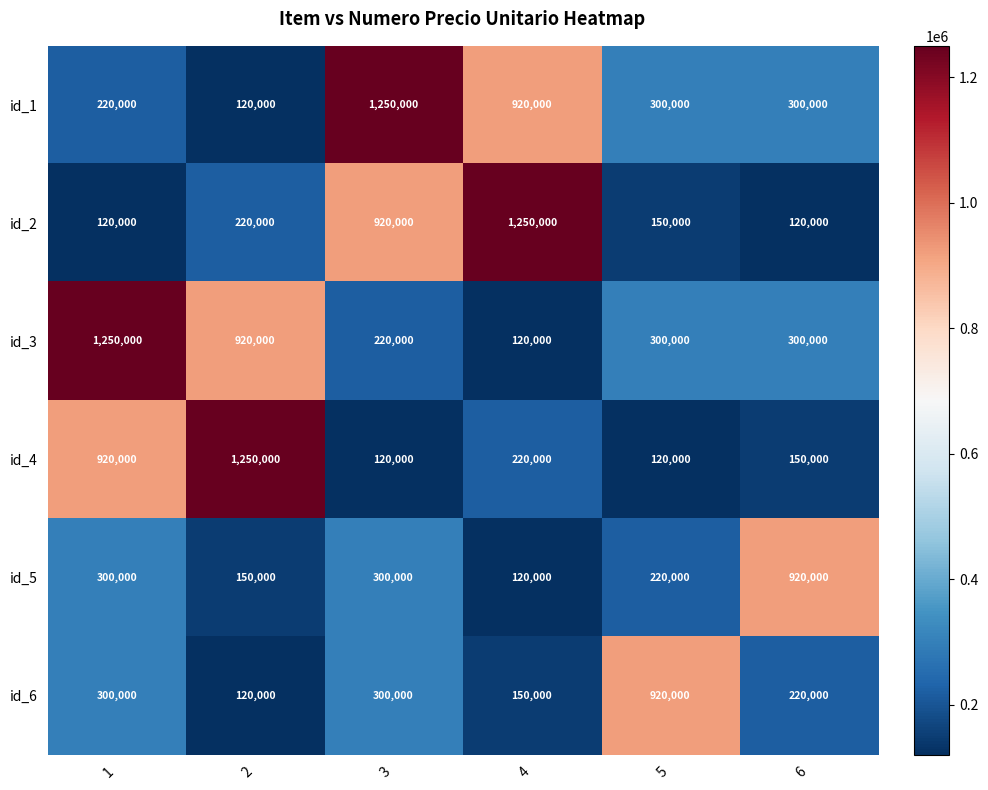

What is the difference between the id_6 values at 2 and 3?

180000